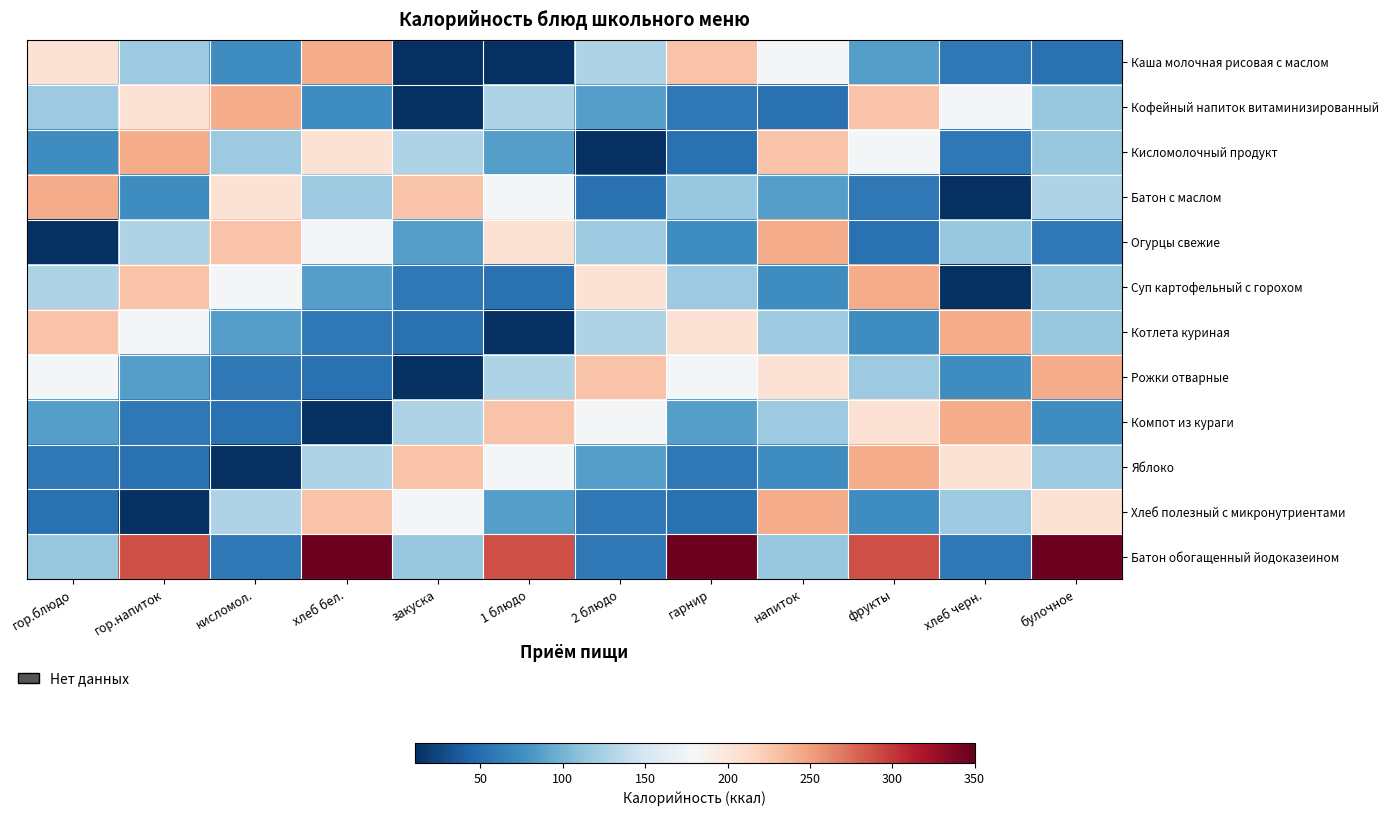

Which series has the widest spread of values?

Батон обогащенный йодоказеином